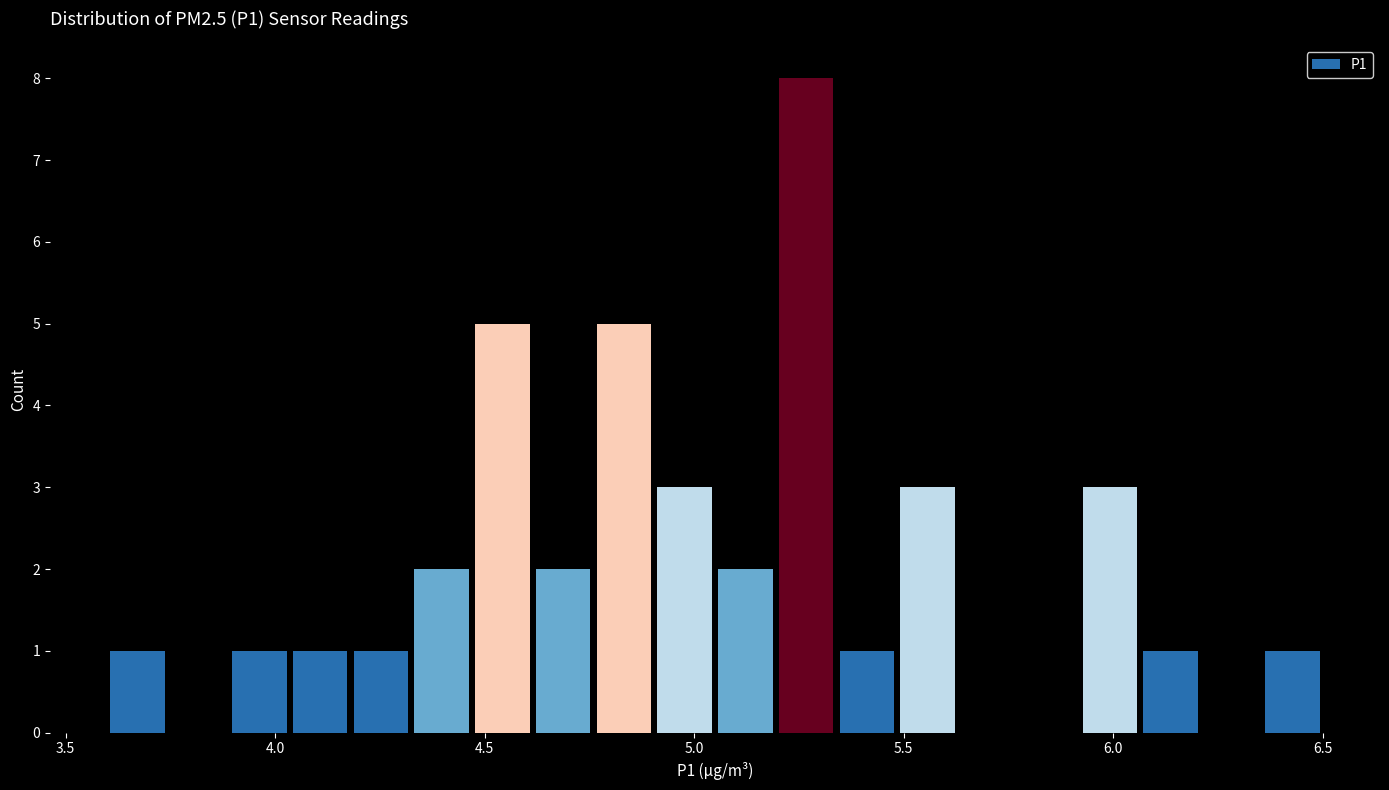

Around what value on the x-axis is the tallest bar? Give the approximate position of its centre, as read against the axis.

5.25